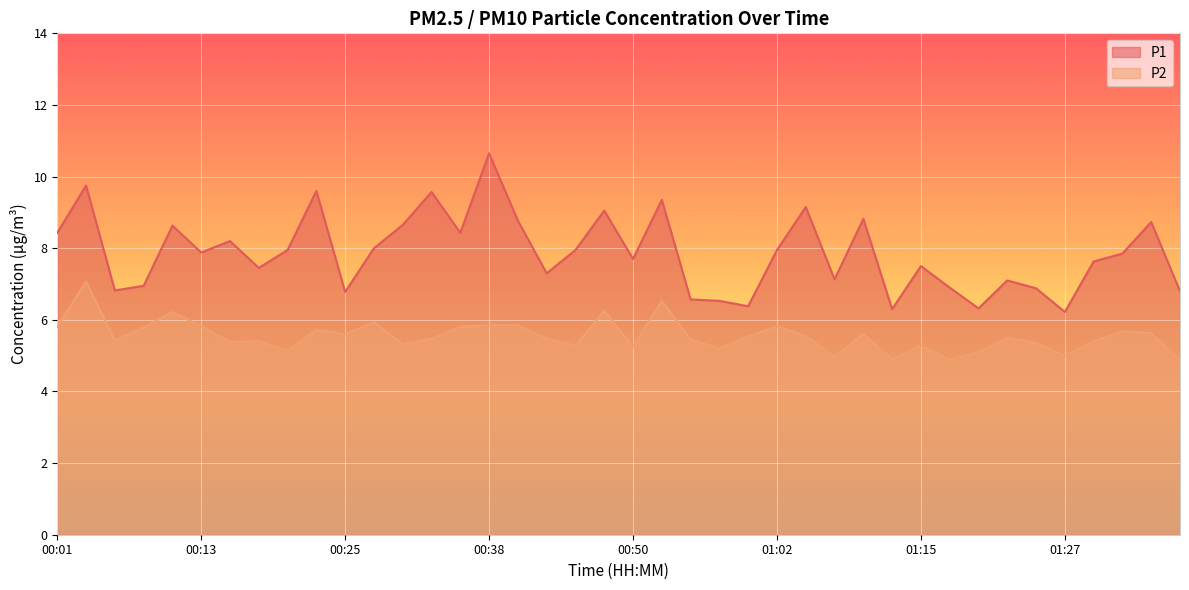

How many interior local peaks does the P1 series have?

13